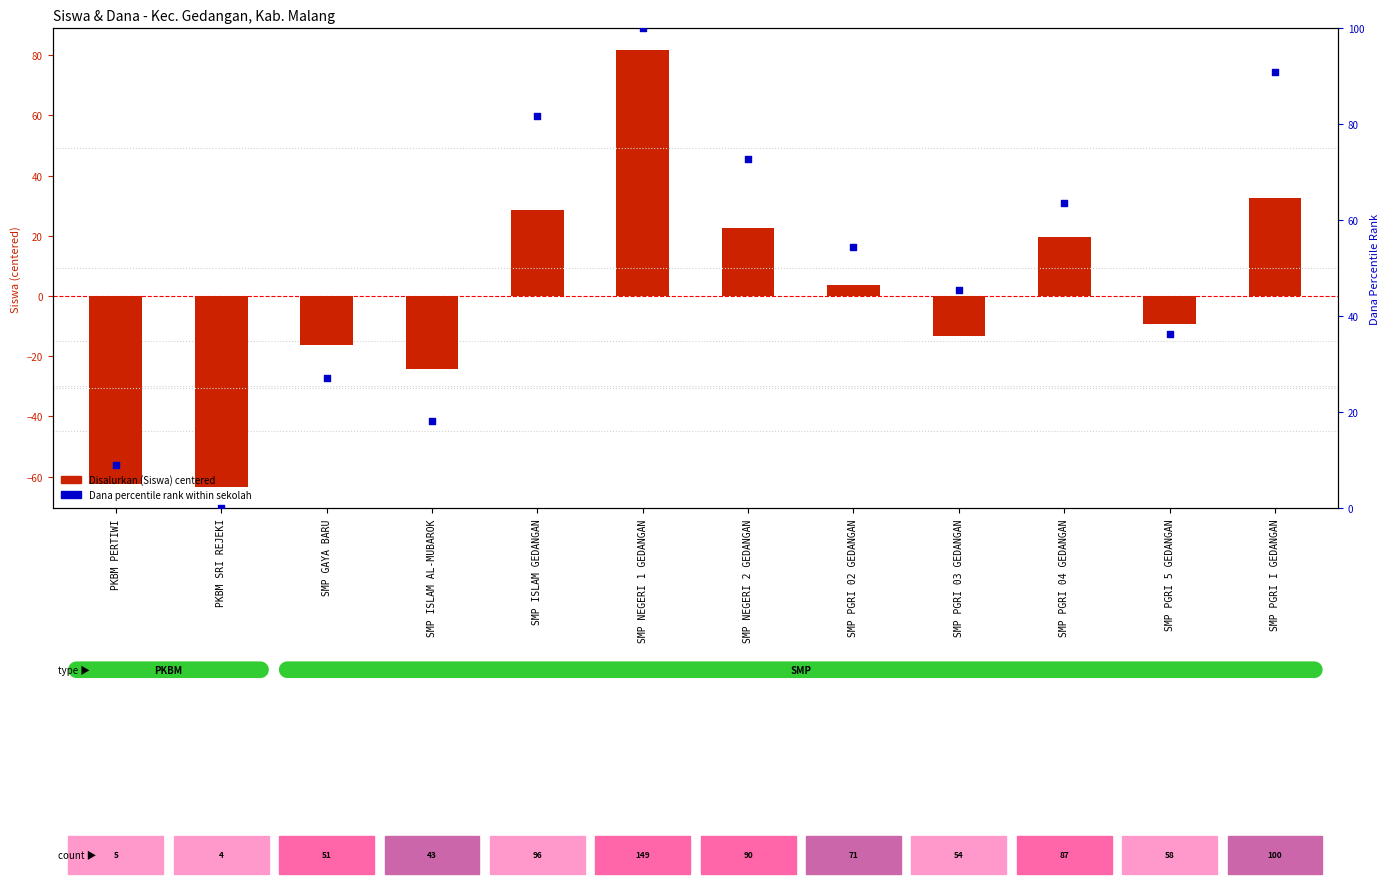

At which category is the sum across all series the highest?

SMP NEGERI 1 GEDANGAN